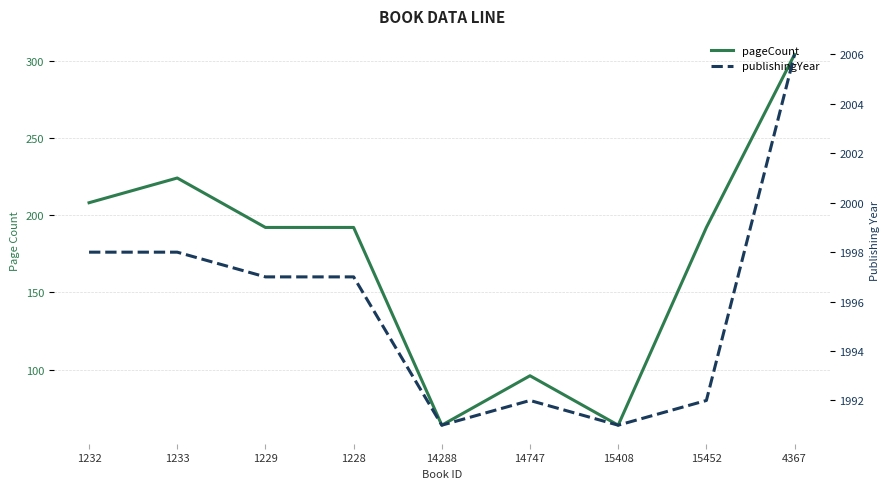

What is the difference between the publishingYear values at 1232 and 4367?

8